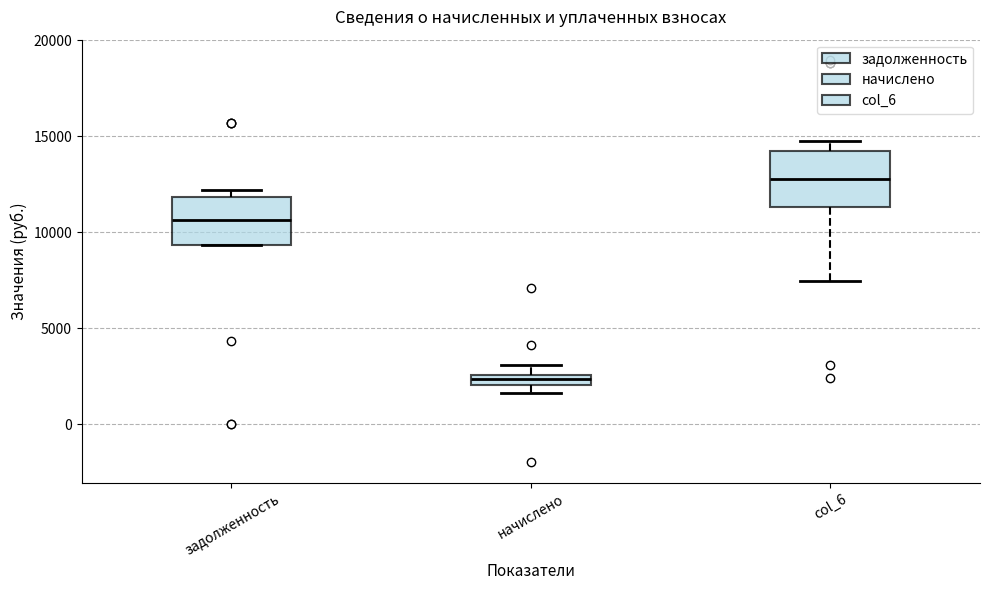

Which box's median line is the highest?

col_6